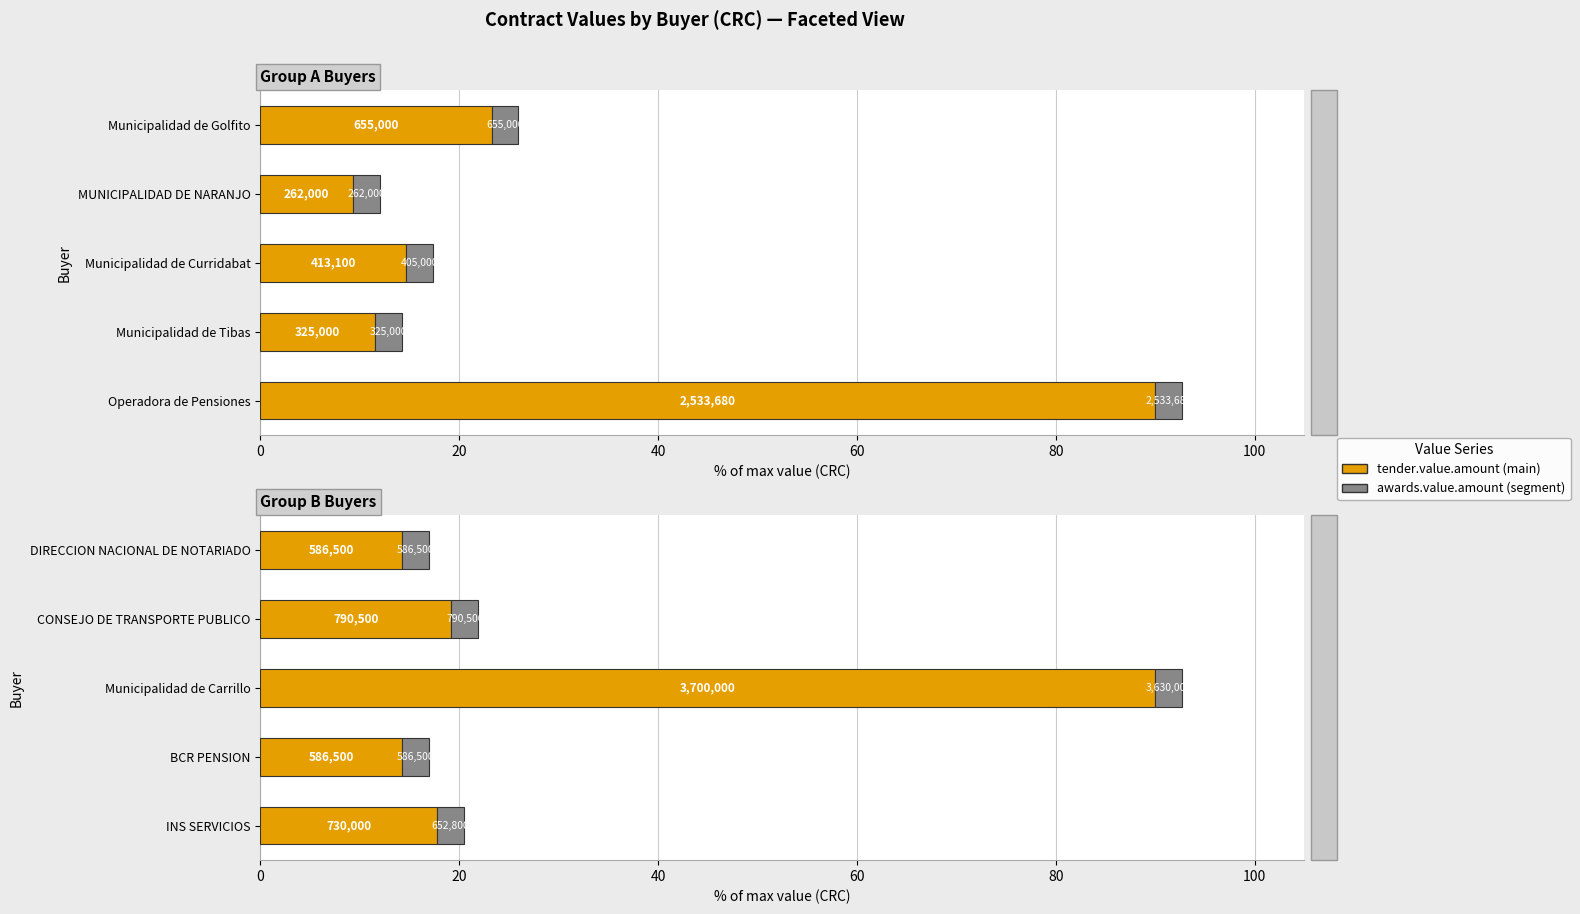

What is the greatest value displayed?

90.0